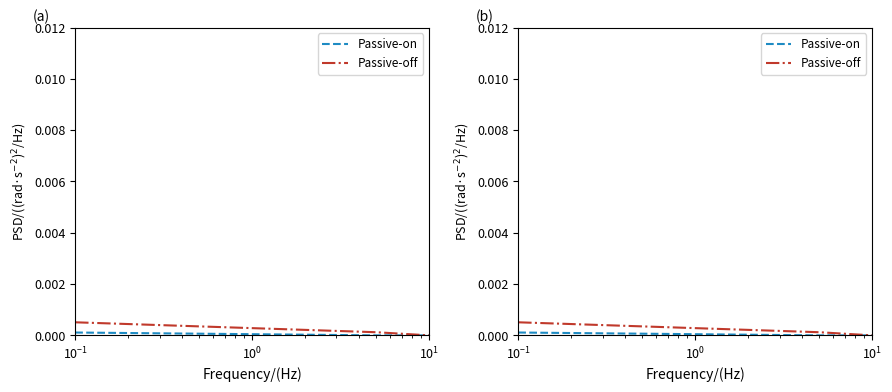

What are all the series names shown in the legend?

Passive-on, Passive-off